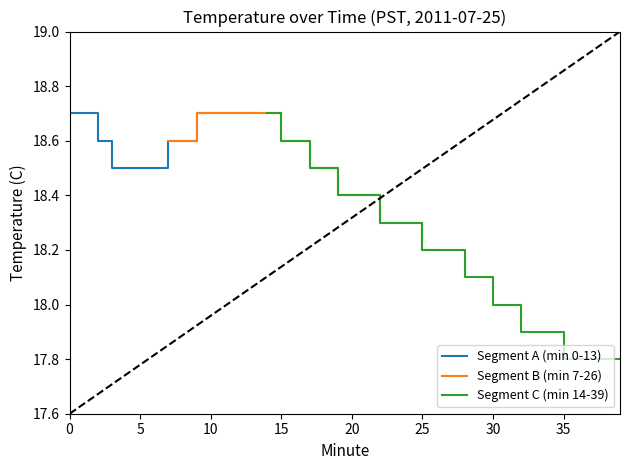

What is the maximum value for Segment A (min 0-13)?

18.7